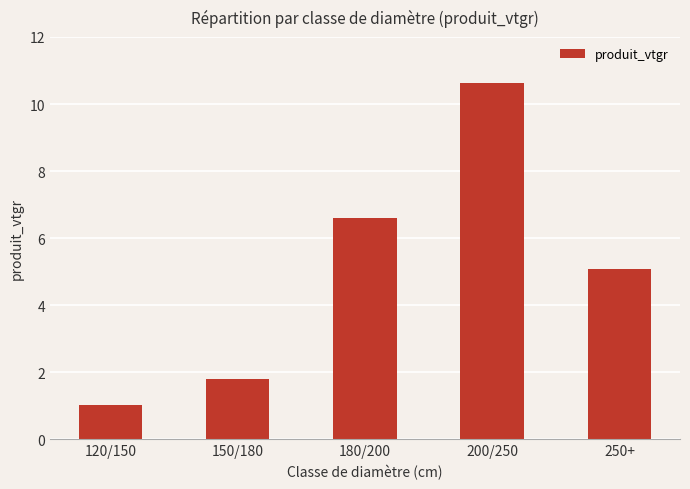

The chart shows a value of 2.3 at 200/250. True or false?

False